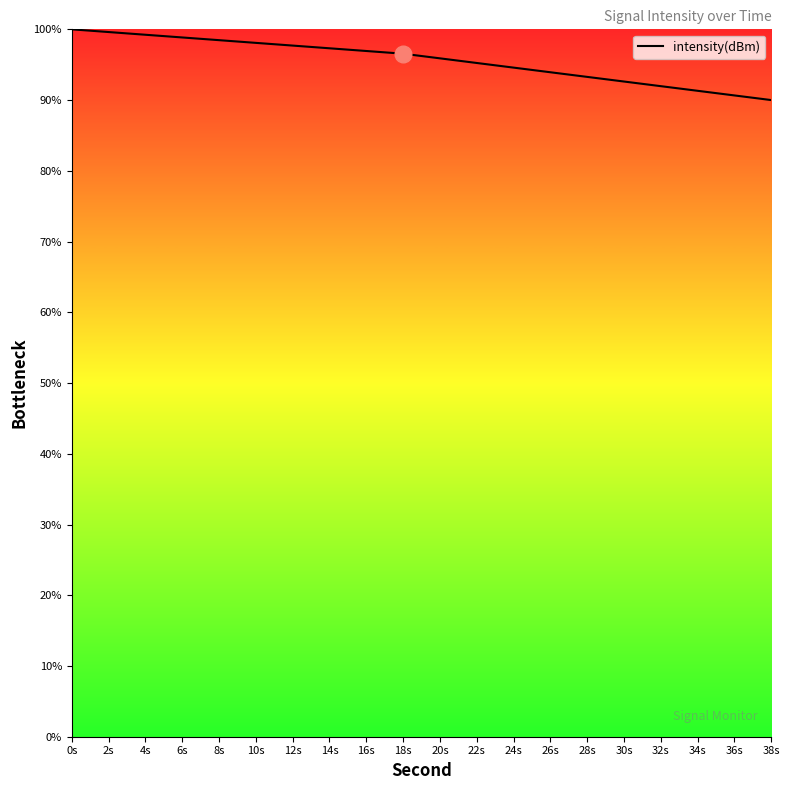

What is the value of the 4th point from the left?

98.9